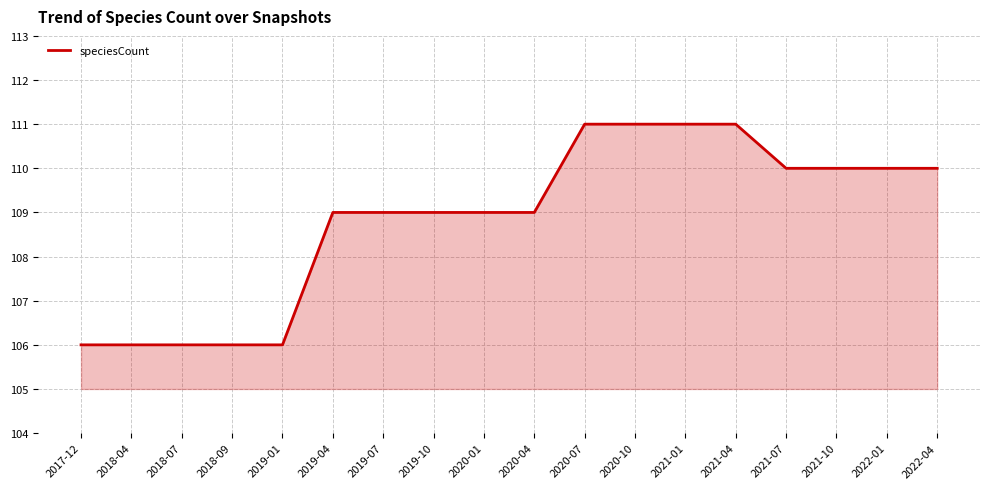

What position from the left is 2018-04?

2